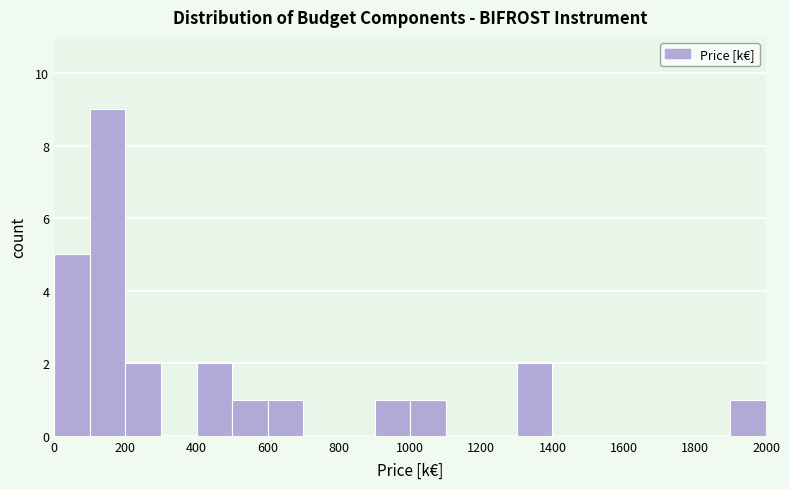

Reading left to right, list every bar in this chart as the range it spans on the x-axis followed by its height. The values are not printed on the chart, so give them approximately, as read against the axis.

0 to 100: 5
100 to 200: 9
200 to 300: 2
300 to 400: 0
400 to 500: 2
500 to 600: 1
600 to 700: 1
700 to 800: 0
800 to 900: 0
900 to 1000: 1
1000 to 1100: 1
1100 to 1200: 0
1200 to 1300: 0
1300 to 1400: 2
1400 to 1500: 0
1500 to 1600: 0
1600 to 1700: 0
1700 to 1800: 0
1800 to 1900: 0
1900 to 2000: 1